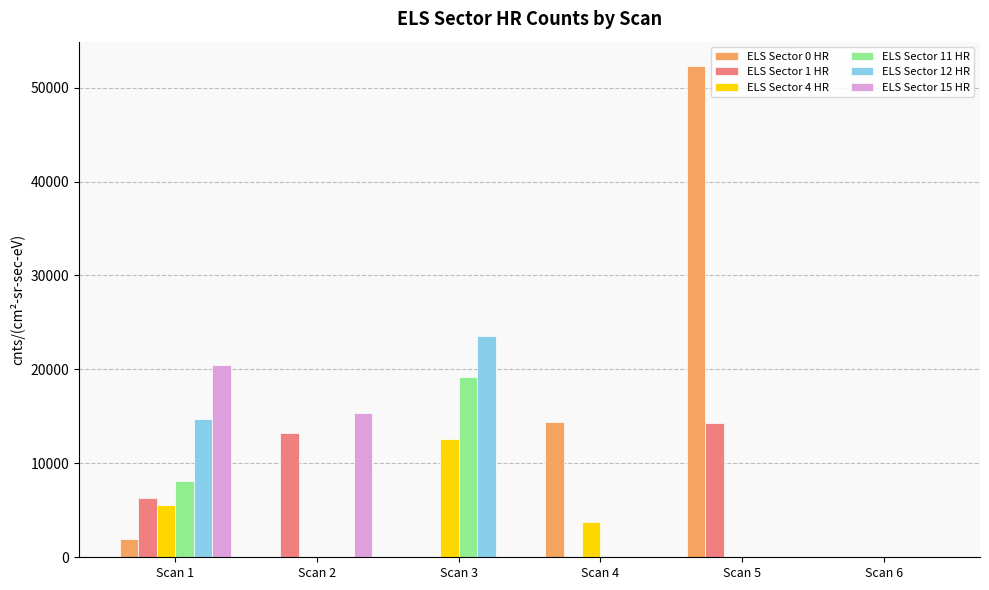

How many data points does each series have?

6